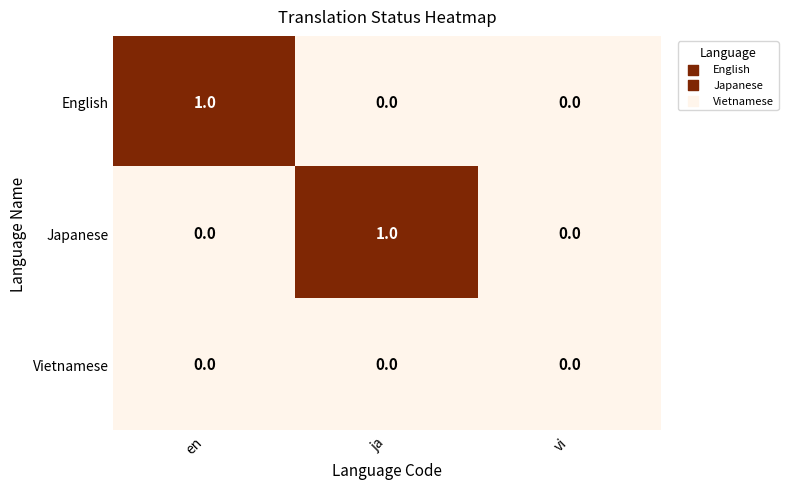

The value of English at vi is 0. True or false?

True